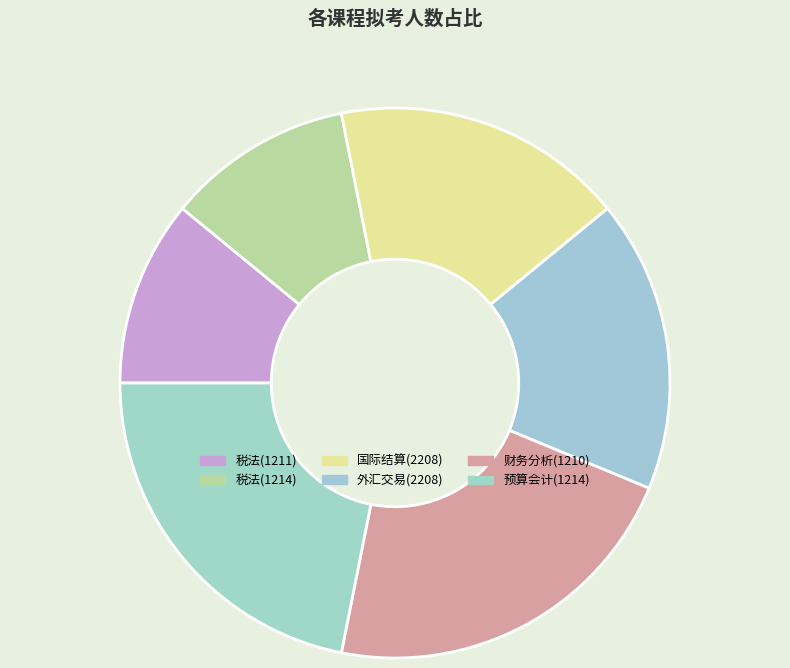

What is the smallest slice in the pie chart?

税法(1211)